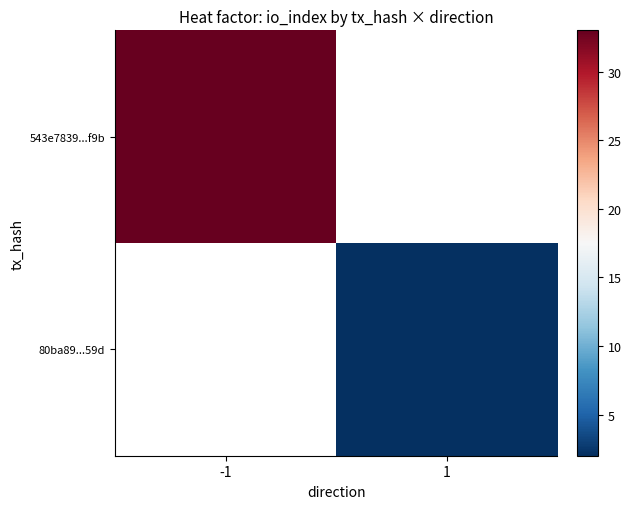

How many positive values does the 80ba89...59d series have?

1